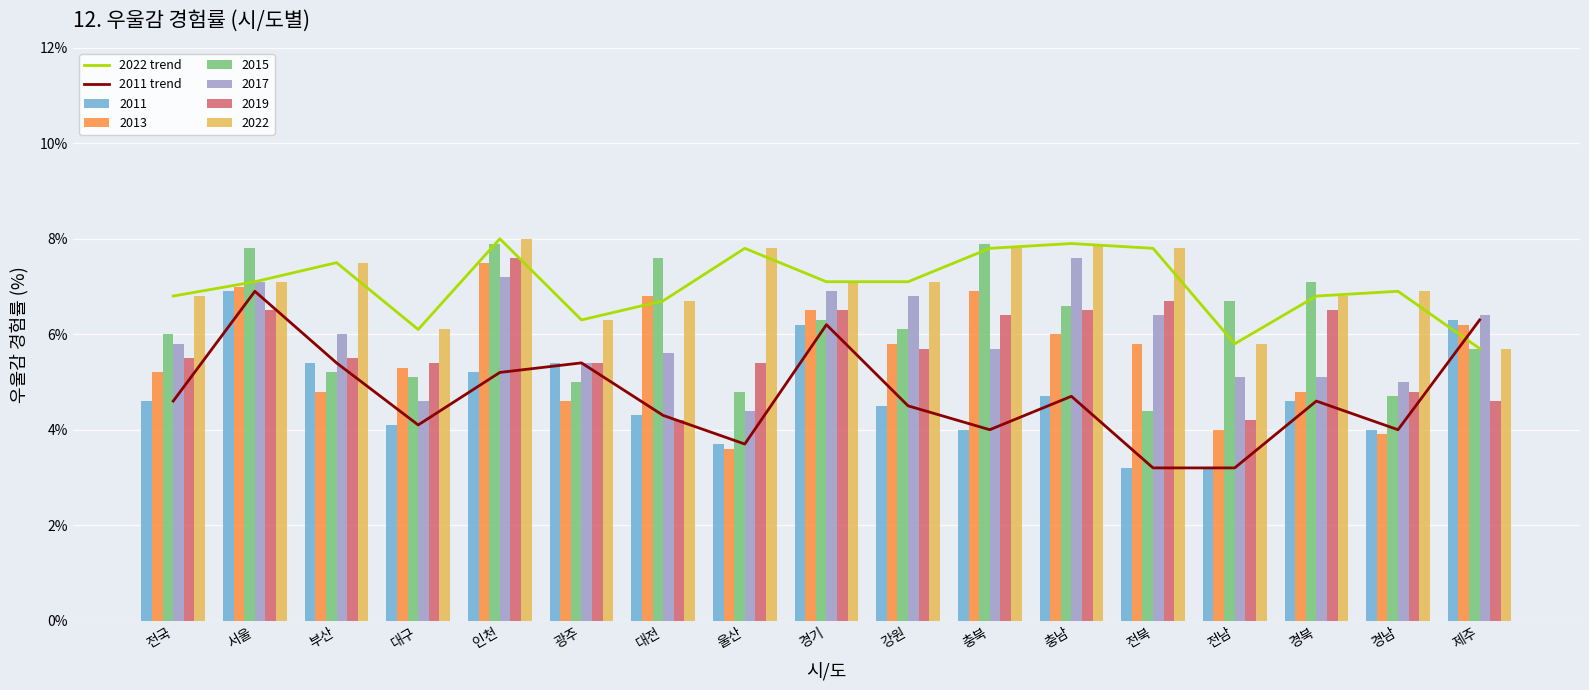

Reading right to left, extract all data points from this chart.

2022 trend: 제주=5.7	경남=6.9	경북=6.8	전남=5.8	전북=7.8	충남=7.9	충북=7.8	강원=7.1	경기=7.1	울산=7.8	대전=6.7	광주=6.3	인천=8.0	대구=6.1	부산=7.5	서울=7.1	전국=6.8
2011 trend: 제주=6.3	경남=4.0	경북=4.6	전남=3.2	전북=3.2	충남=4.7	충북=4.0	강원=4.5	경기=6.2	울산=3.7	대전=4.3	광주=5.4	인천=5.2	대구=4.1	부산=5.4	서울=6.9	전국=4.6